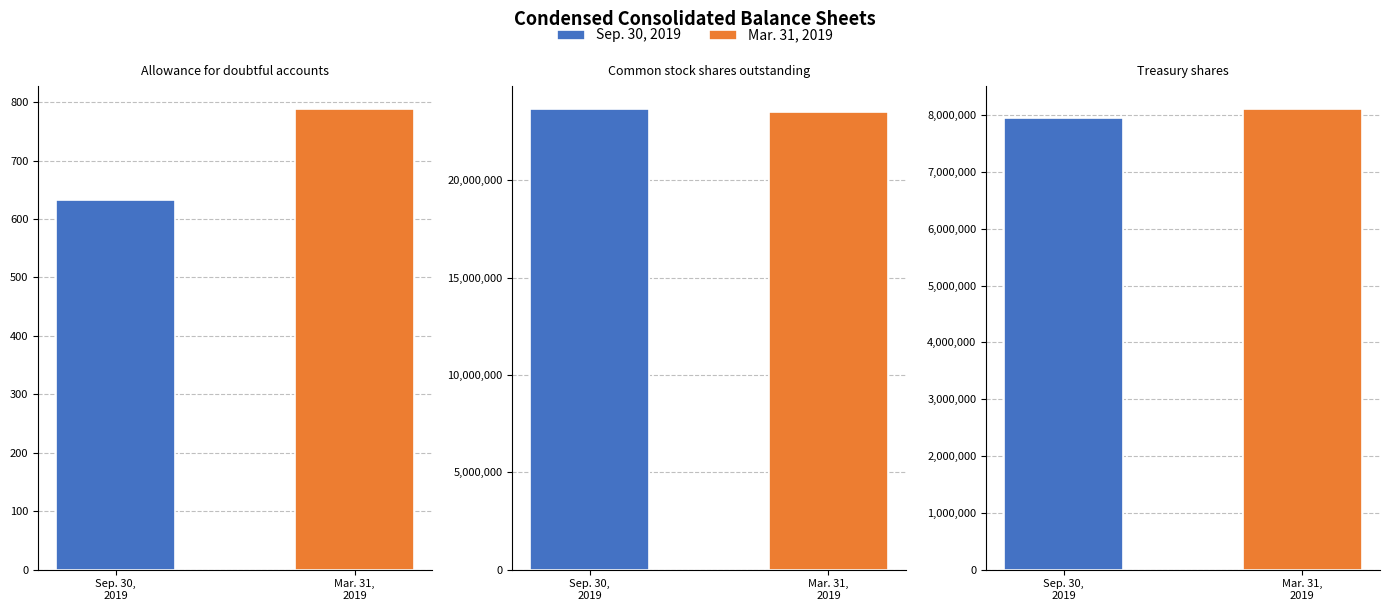

List the series in order of their peak value, lowest first.

Mar. 31, 2019, Sep. 30, 2019